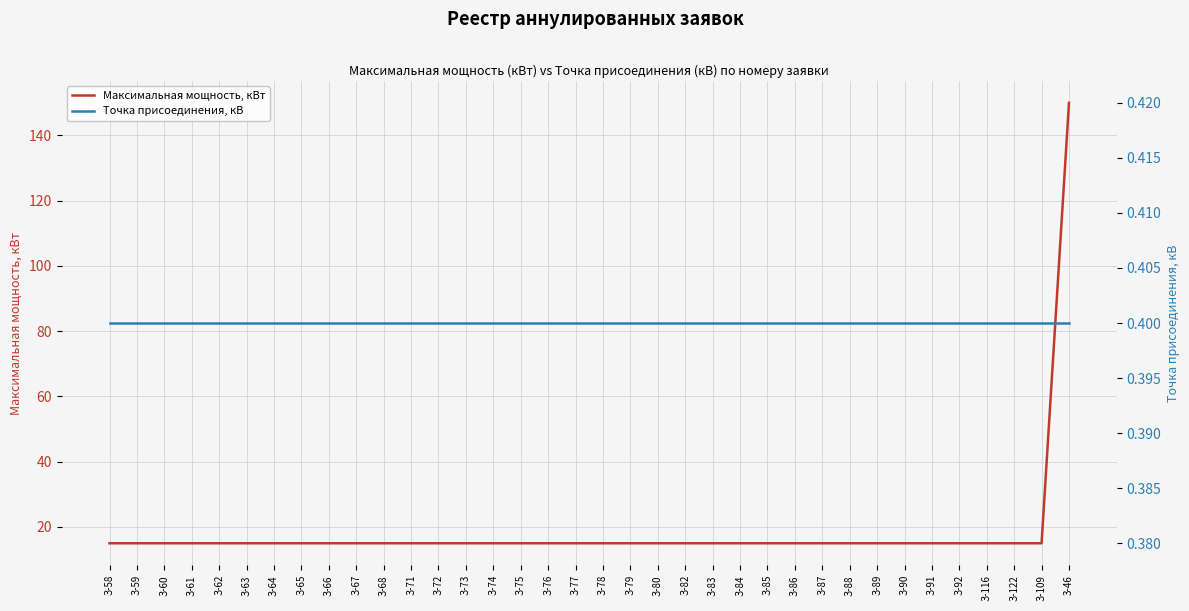

What is the approximate value of Максимальная мощность, кВт at З-66?

15